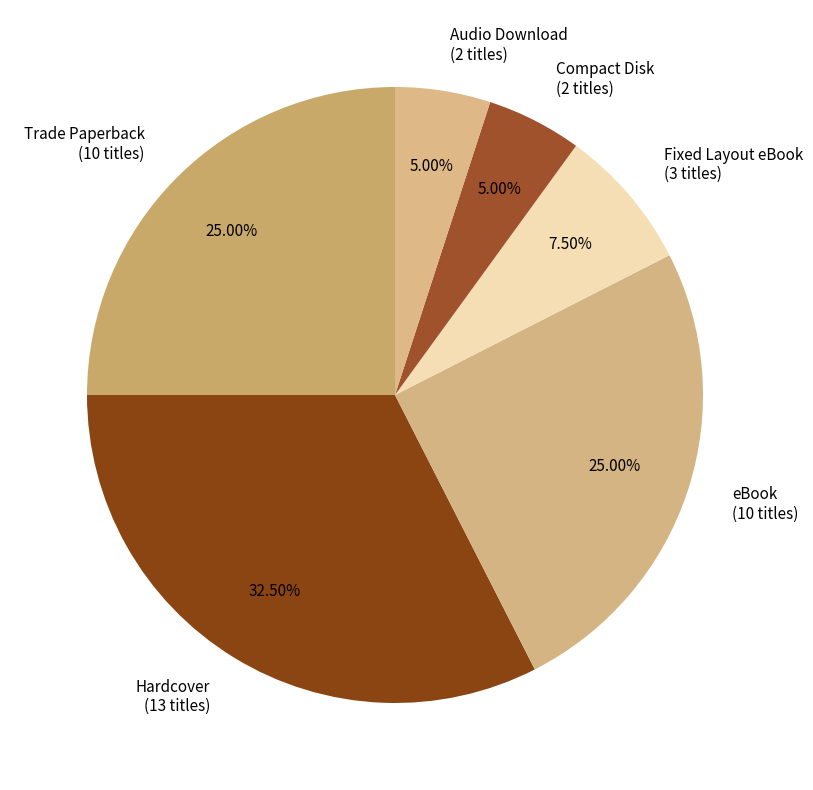

Approximately how many times larger is the value at eBook compared to Trade Paperback?

1.0